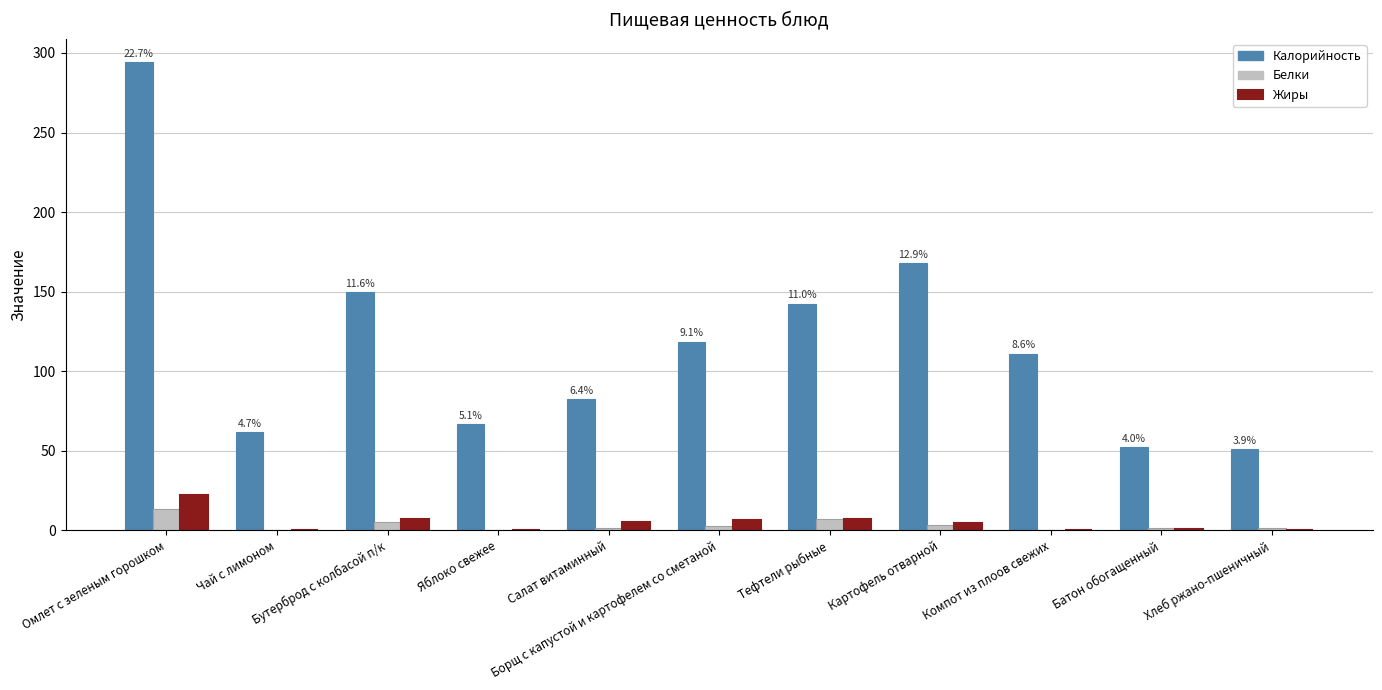

What is the spread (max minus min) of values at Картофель отварной?

164.7